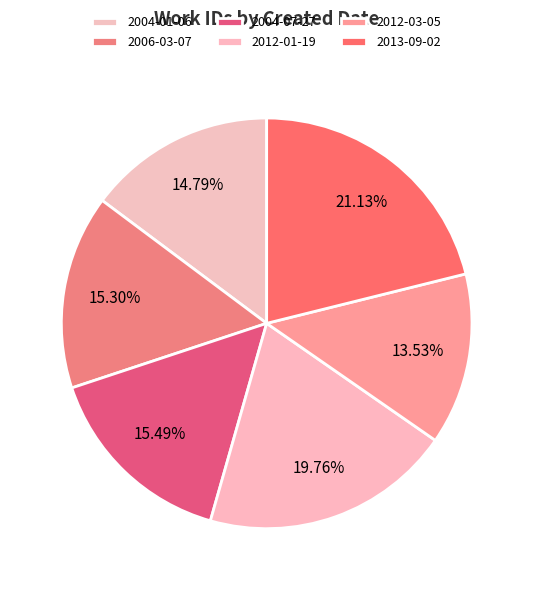

What percentage do 2013-09-02 and 2006-03-07 together represent?

36.4%